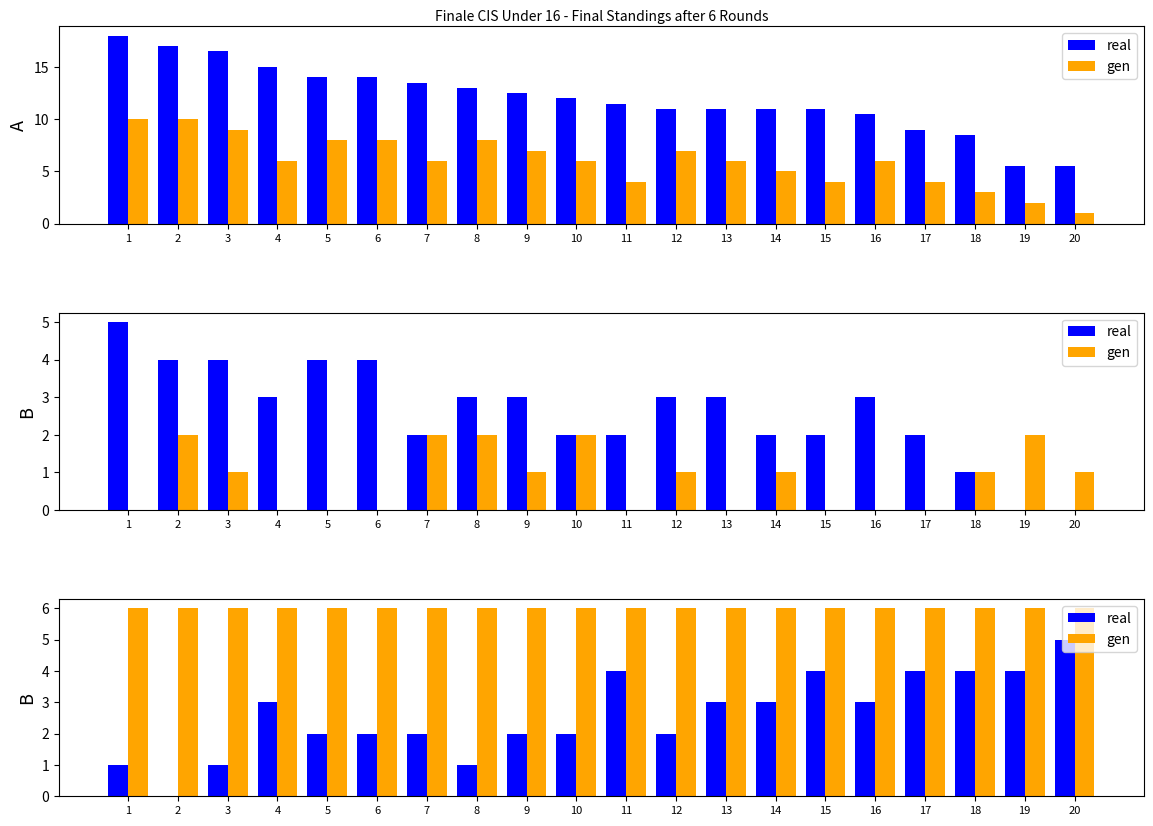

What are all the series names shown in the legend?

real, gen